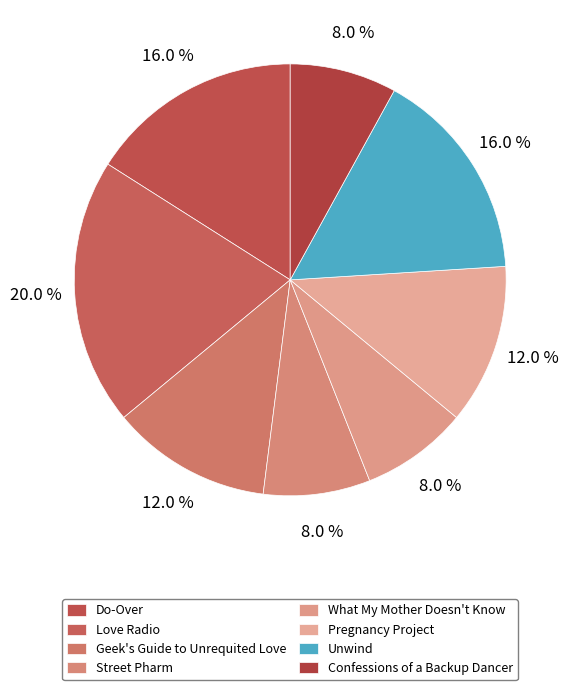

How many segments does this pie chart have?

8